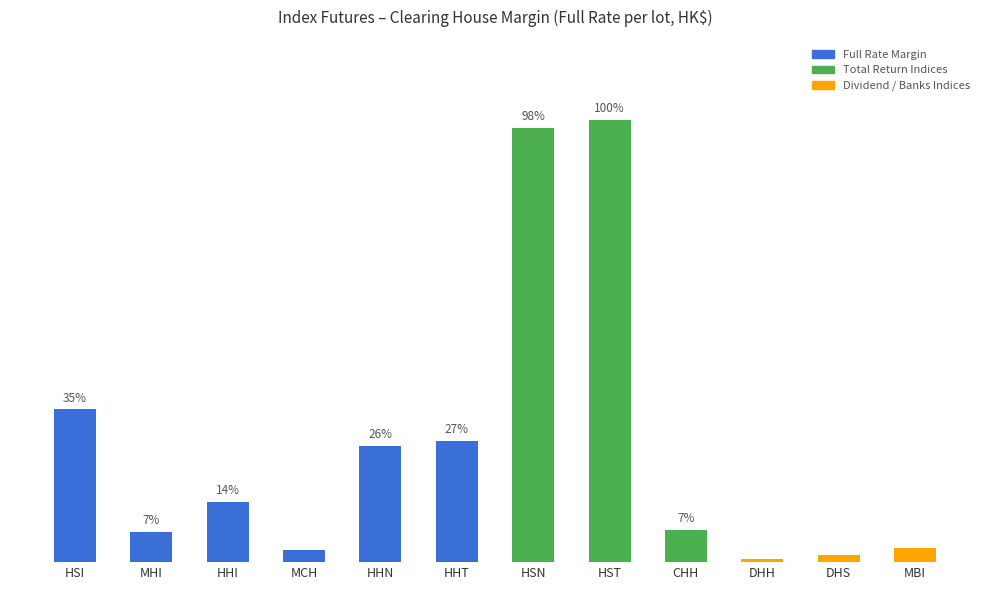

What is the label of the 9th bar from the right?

MCH